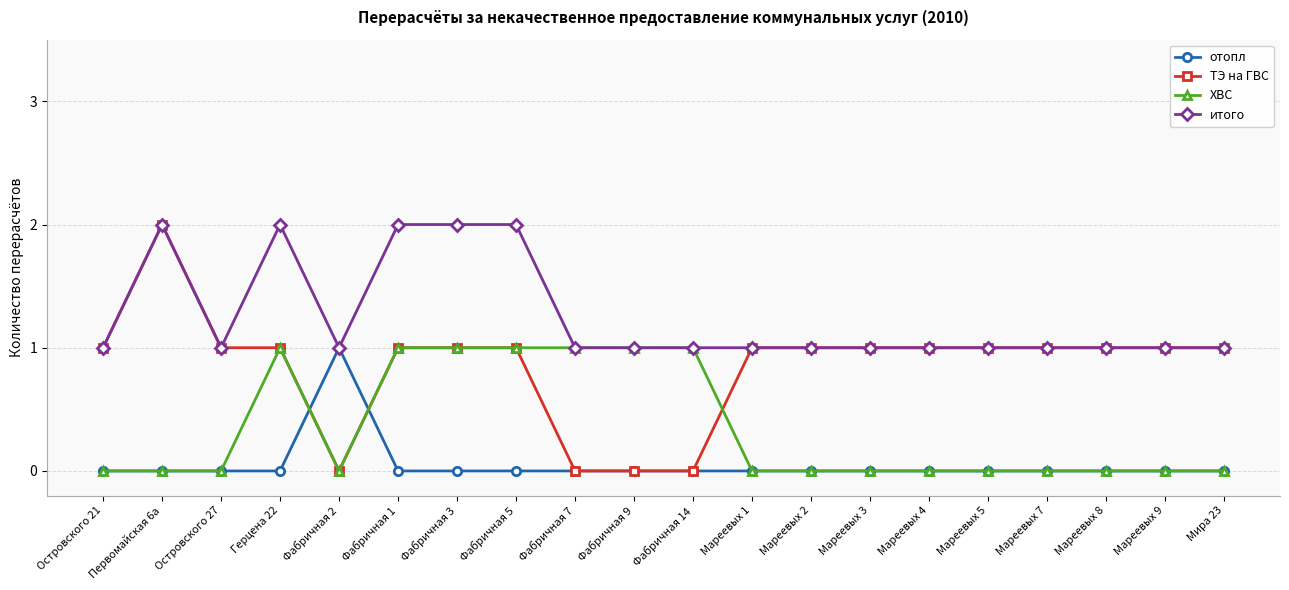

What is the approximate value of итого at Фабричная 5?

2